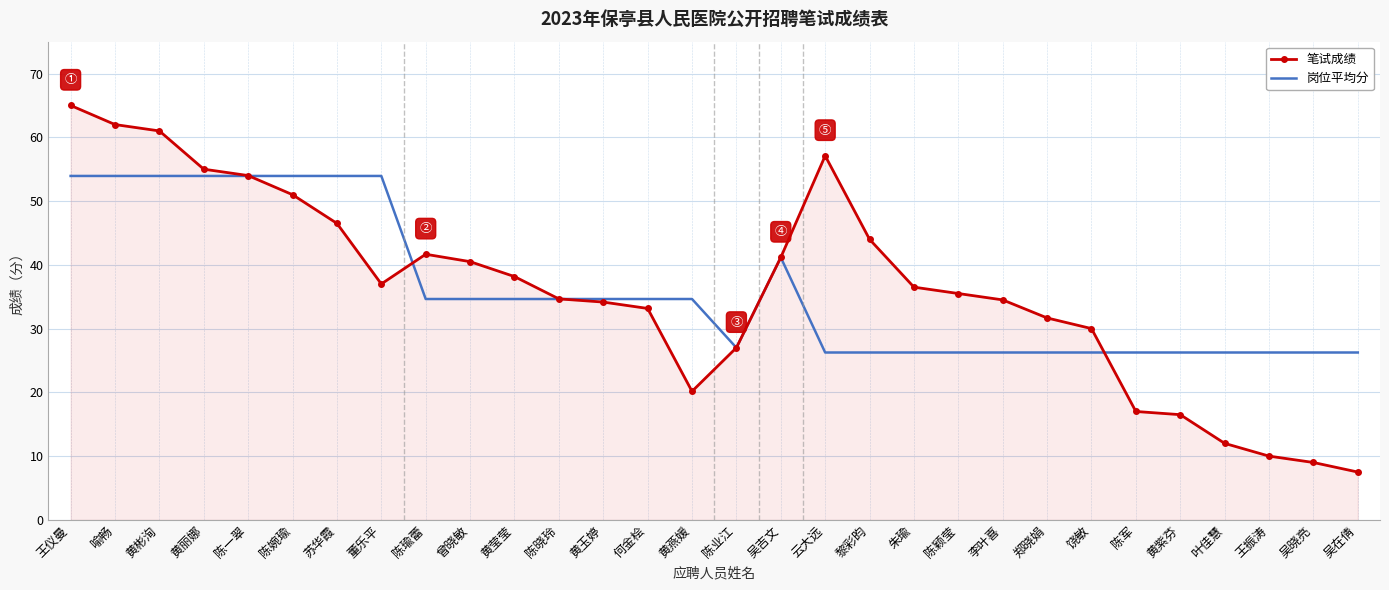

Is the value of 笔试成绩 at 陈军 greater than the value of 岗位平均分 at 陈军?

No